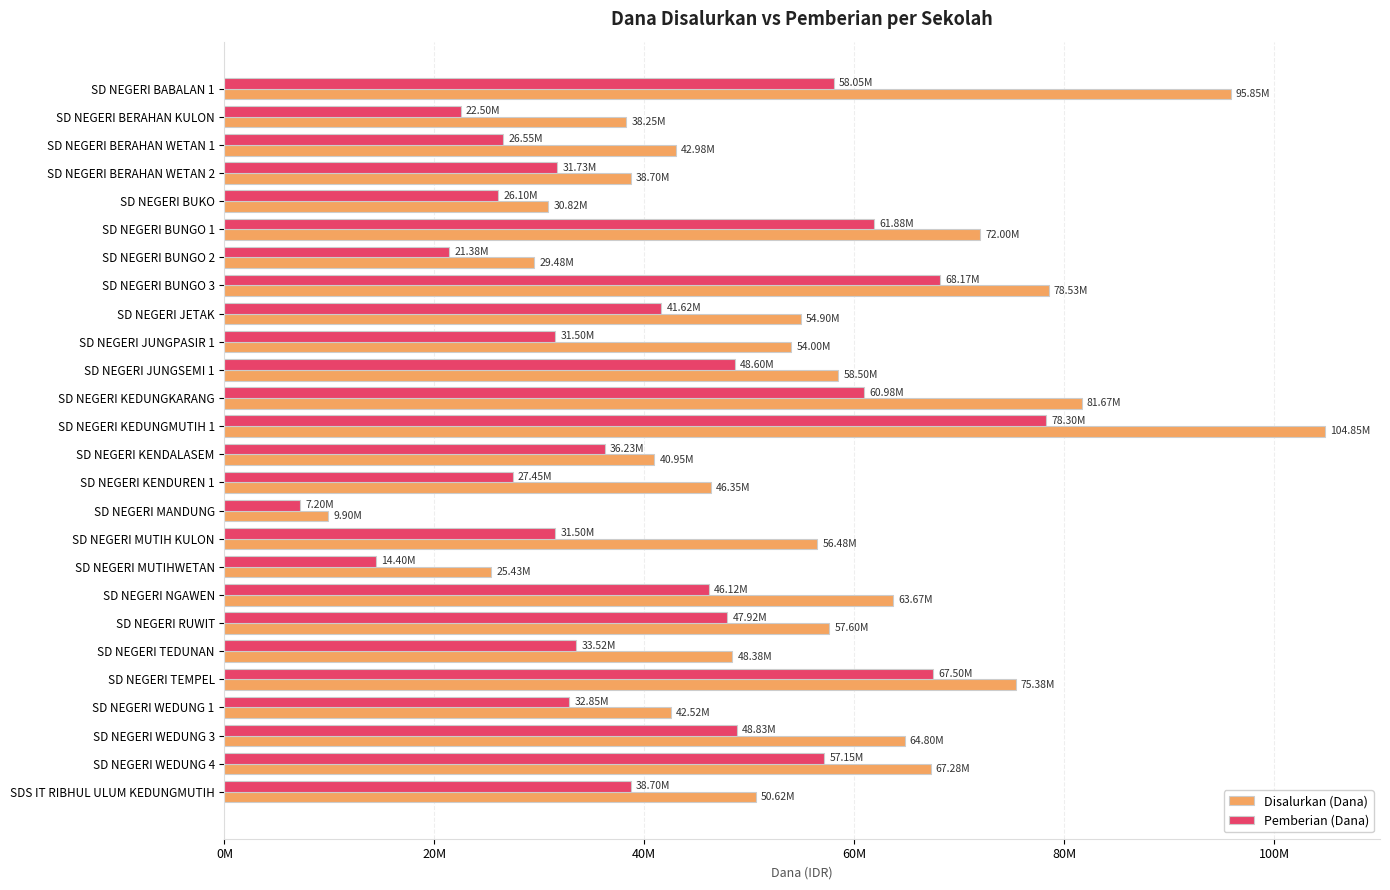

What are all the series names shown in the legend?

Disalurkan (Dana), Pemberian (Dana)